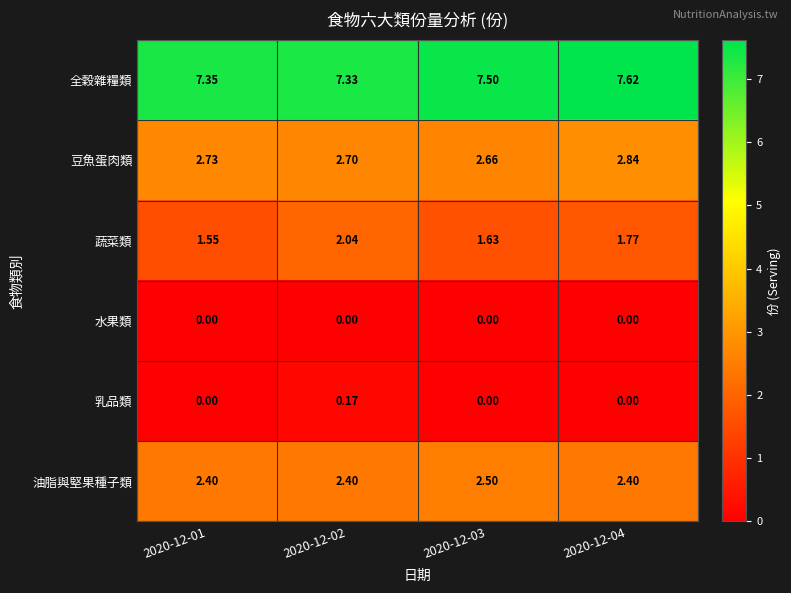

Which series has the widest spread of values?

蔬菜類